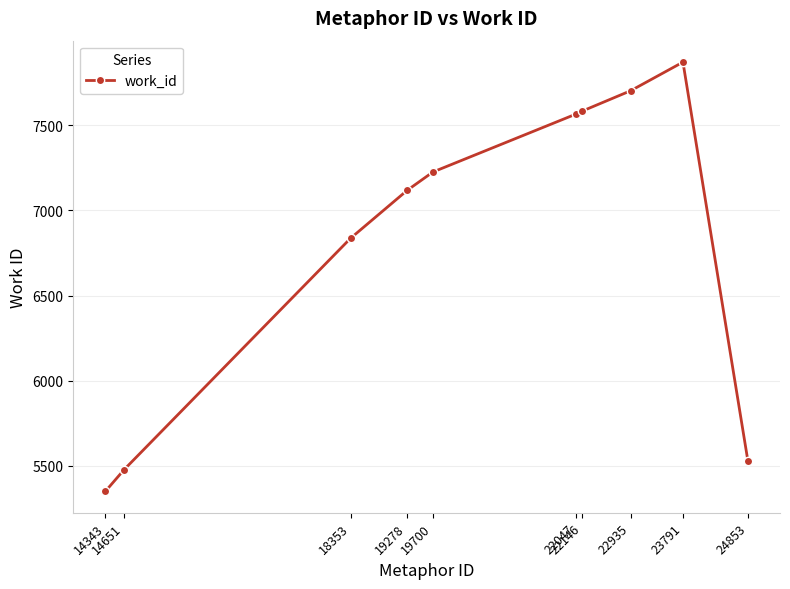

What is the value of the 9th point from the left?

7870